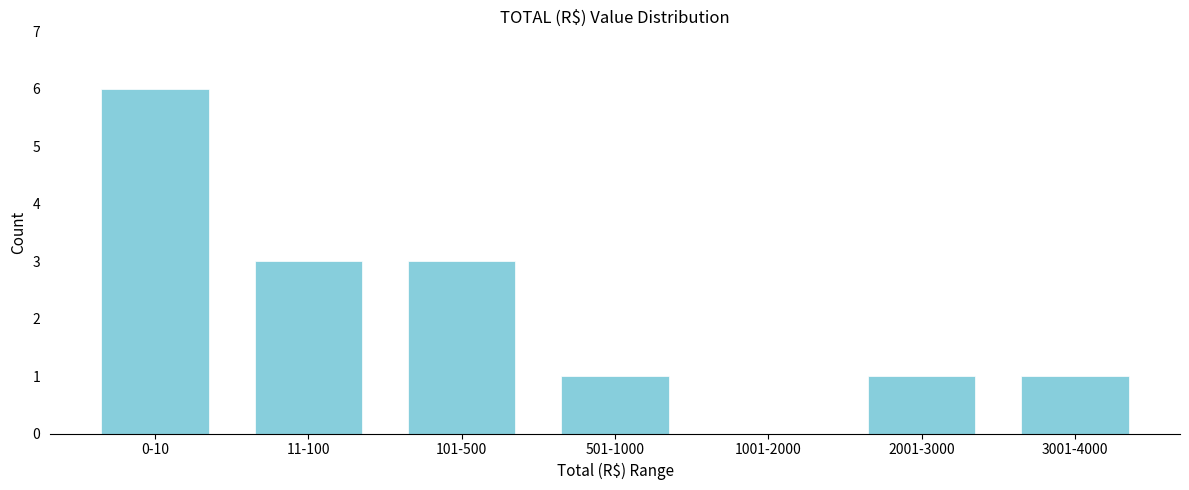

Reading left to right, extract all data points from this chart.

0-10=6	11-100=3	101-500=3	501-1000=1	1001-2000=0	2001-3000=1	3001-4000=1